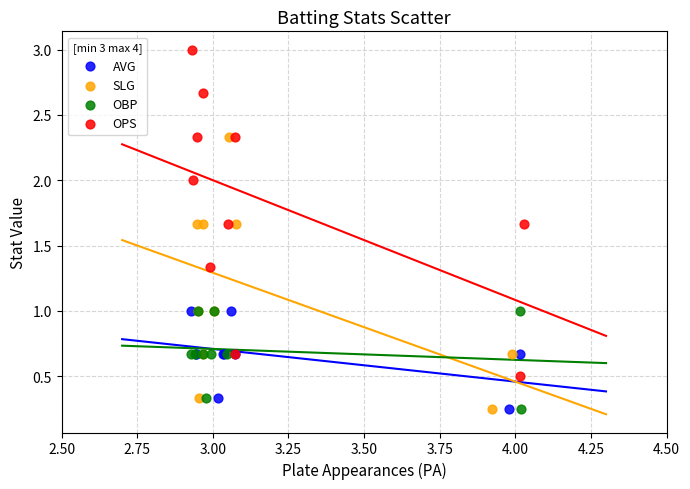

Which series reaches the maximum Y coordinate?

OPS